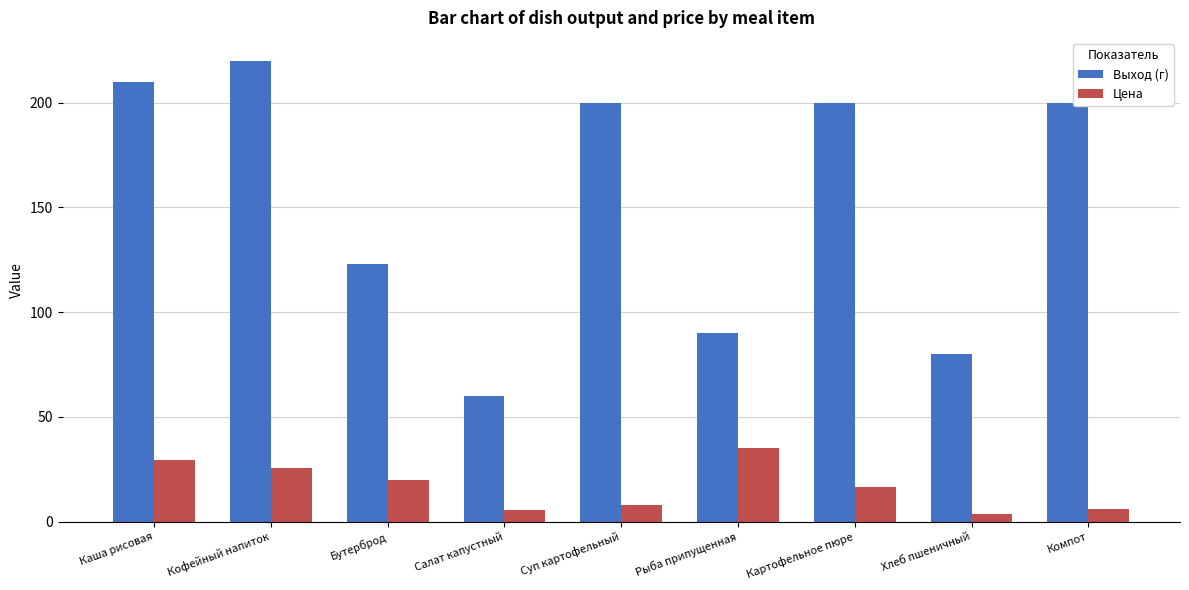

Rank the series at Рыба припущенная from highest to lowest value.

Выход (г), Цена